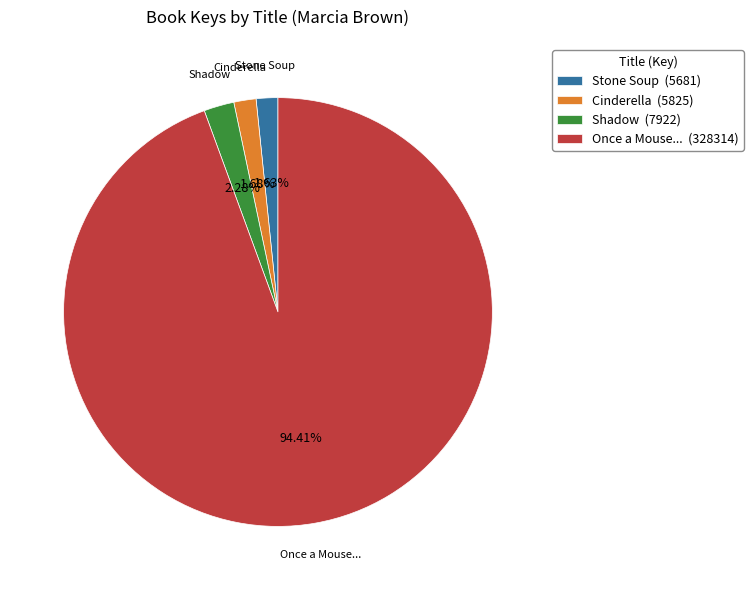

What is the ratio of the value at Shadow (7922) to the value at Stone Soup (5681)?

1.4